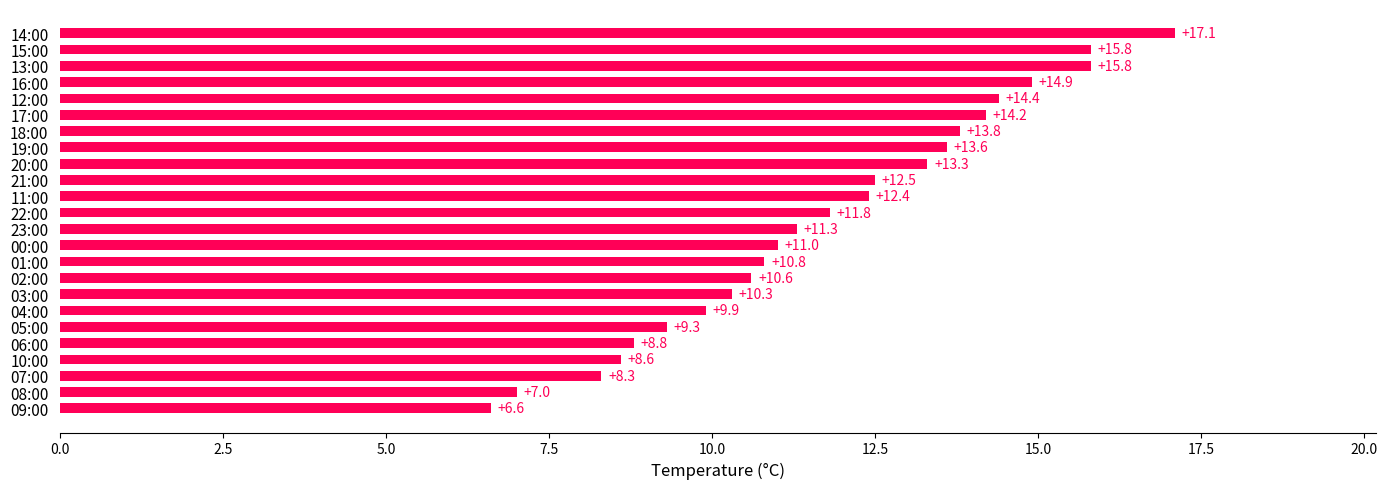

What is the ratio of the value at 10:00 to the value at 06:00?

1.0